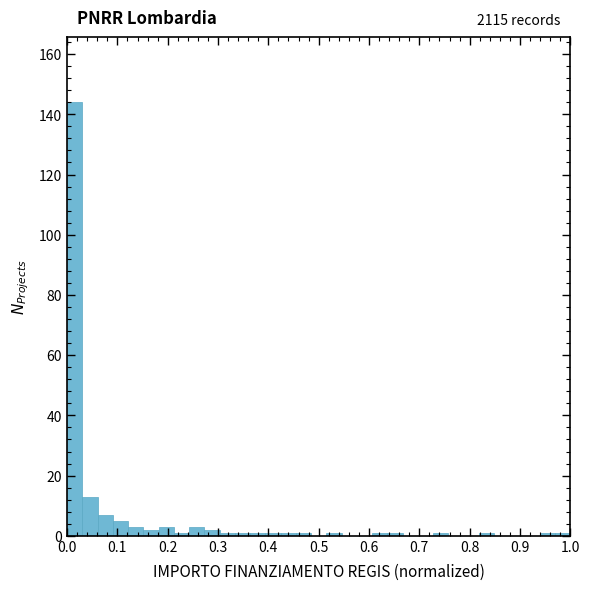

Around what value on the x-axis is the tallest bar? Give the approximate position of its centre, as read against the axis.

0.02